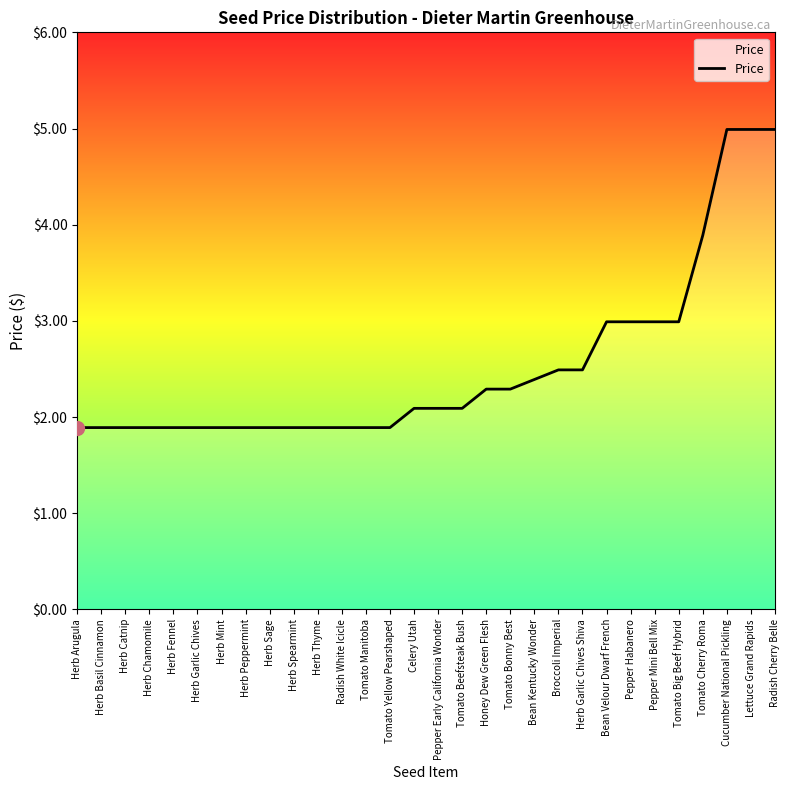

Between Herb Garlic Chives Shiva and Celery Utah, which is larger?

Herb Garlic Chives Shiva